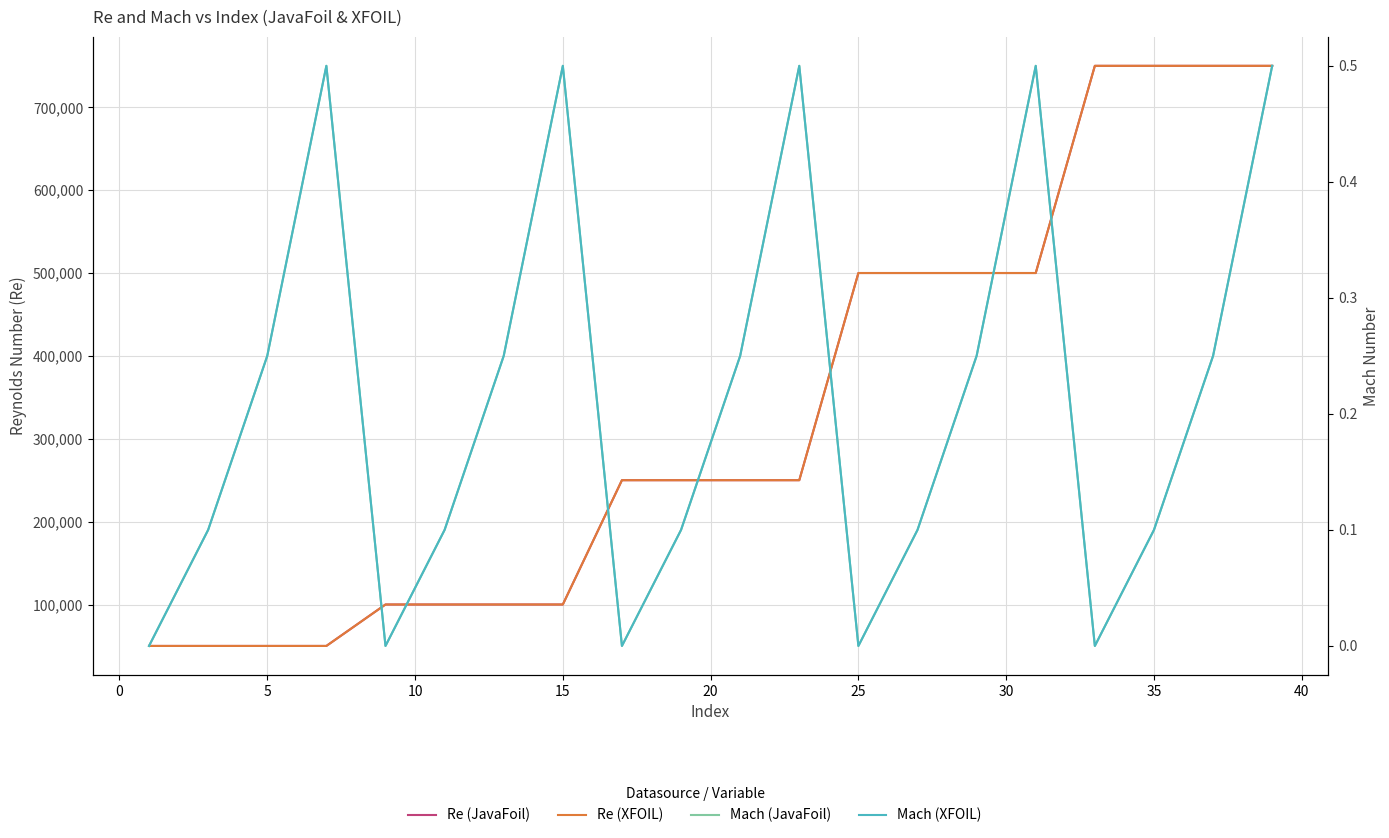

In Mach (XFOIL), how many points are higher than both neighbors (excluding endpoints)?

4